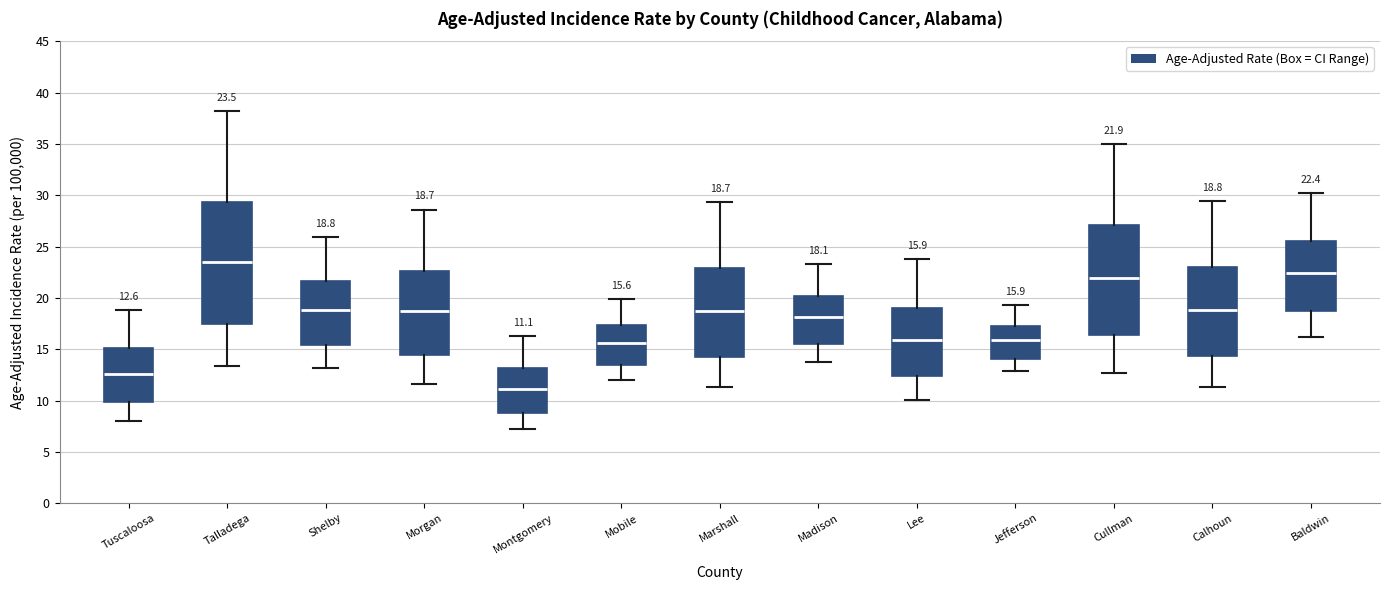

Which box is the tallest, from its lower edge to its upper edge?

Talladega